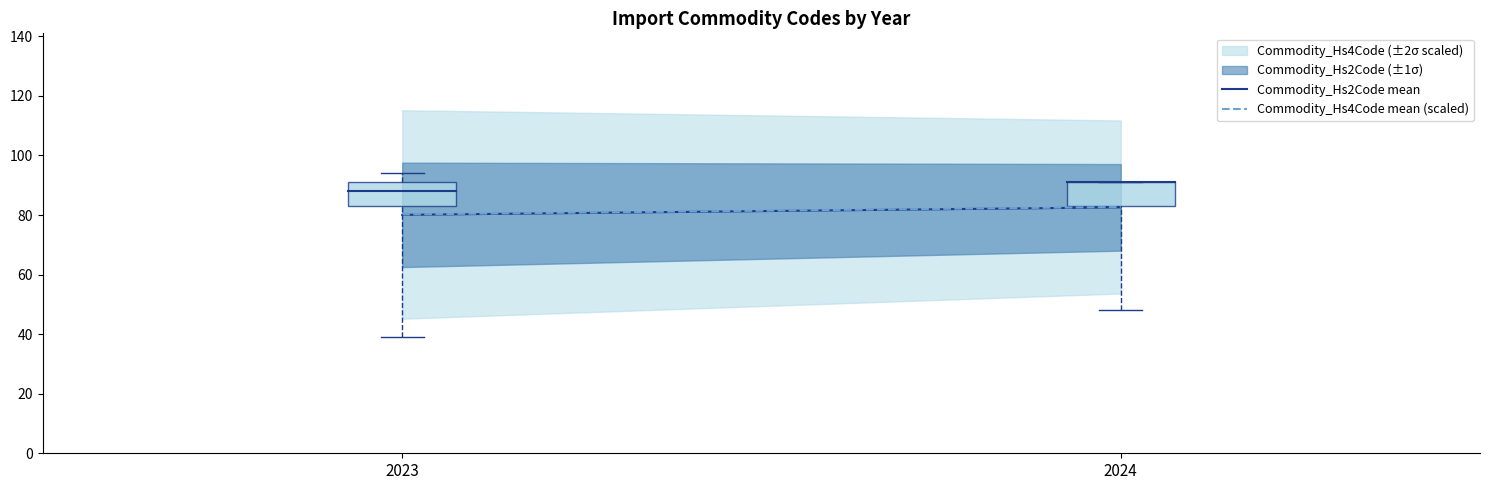

Reading left to right, transcribe all the data shown in this chart.

Commodity_Hs2Code mean: 80.0	82.6
Commodity_Hs4Code mean (scaled): 80.2	82.7